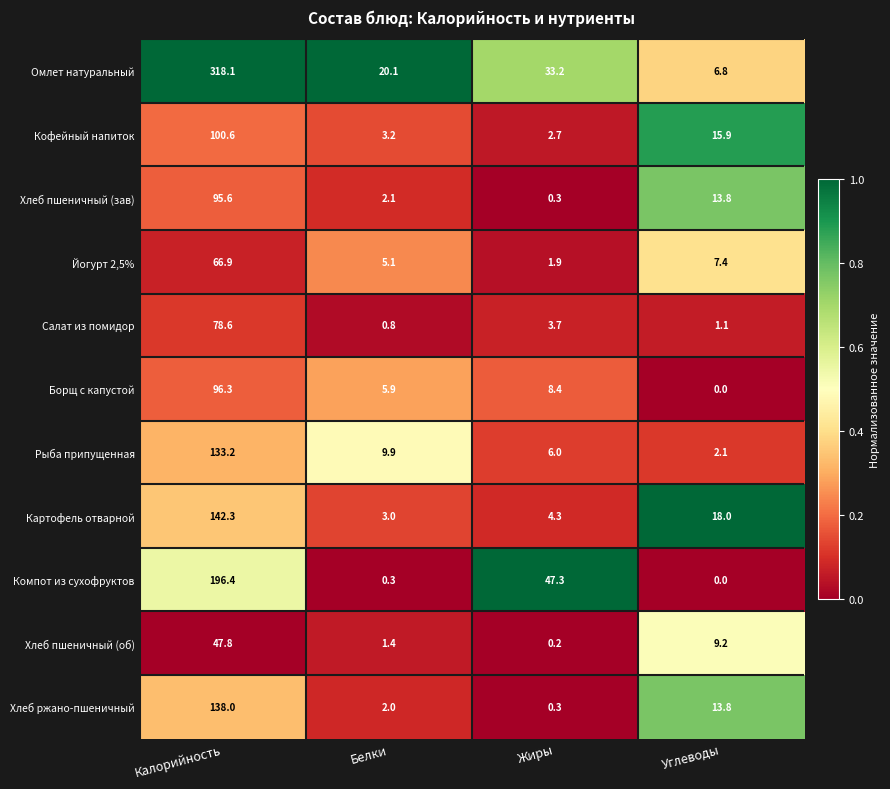

What is the spread (max minus min) of values at Белки?

19.8